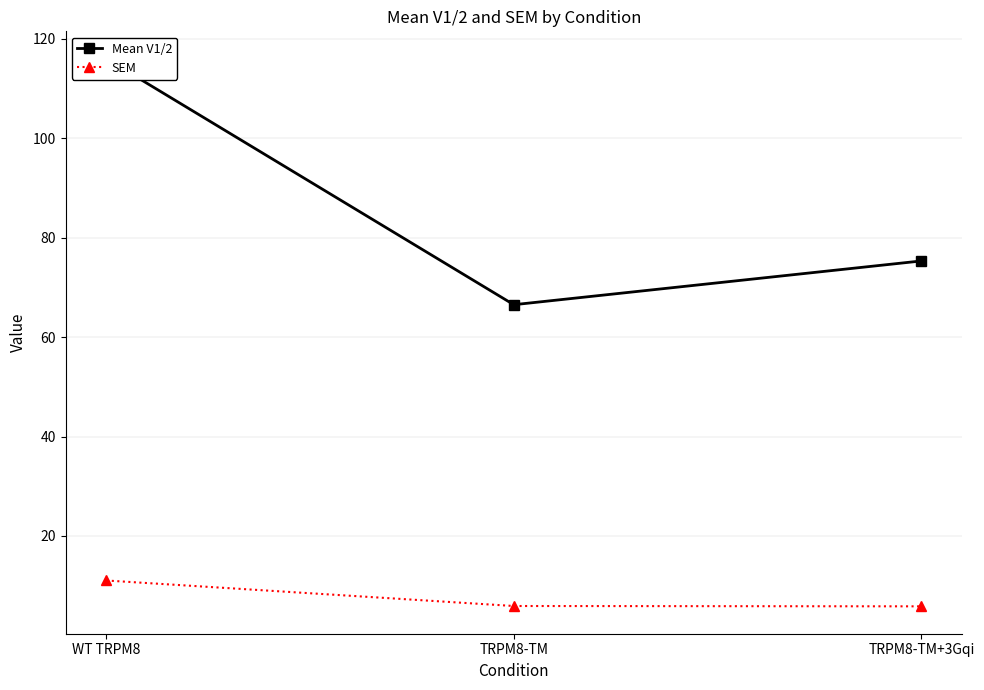

What is the difference between the Mean V1/2 values at TRPM8-TM and WT TRPM8?

49.5